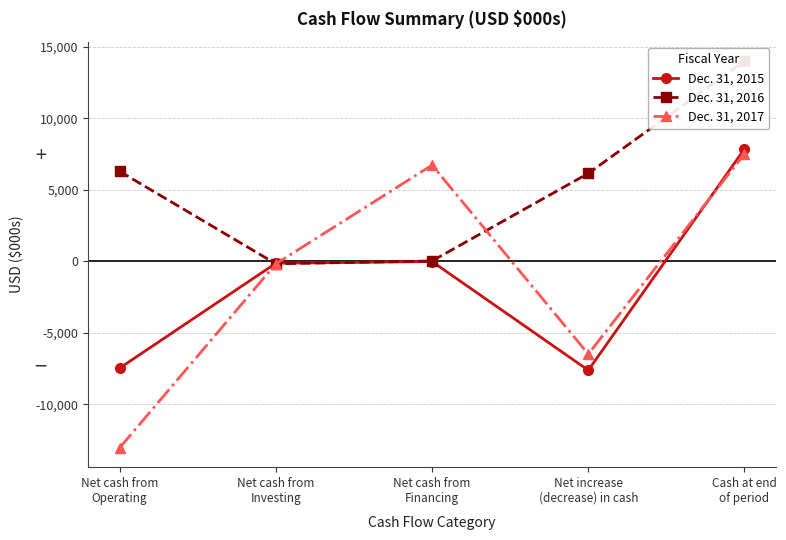

What is the maximum value for Dec. 31, 2016?

14006